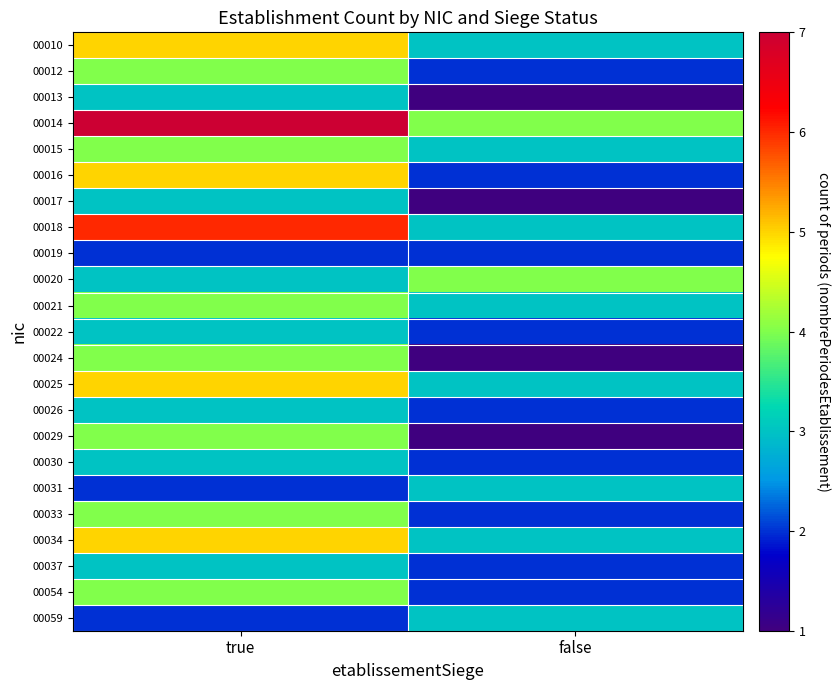

Which series changed the most between true and false?

00014